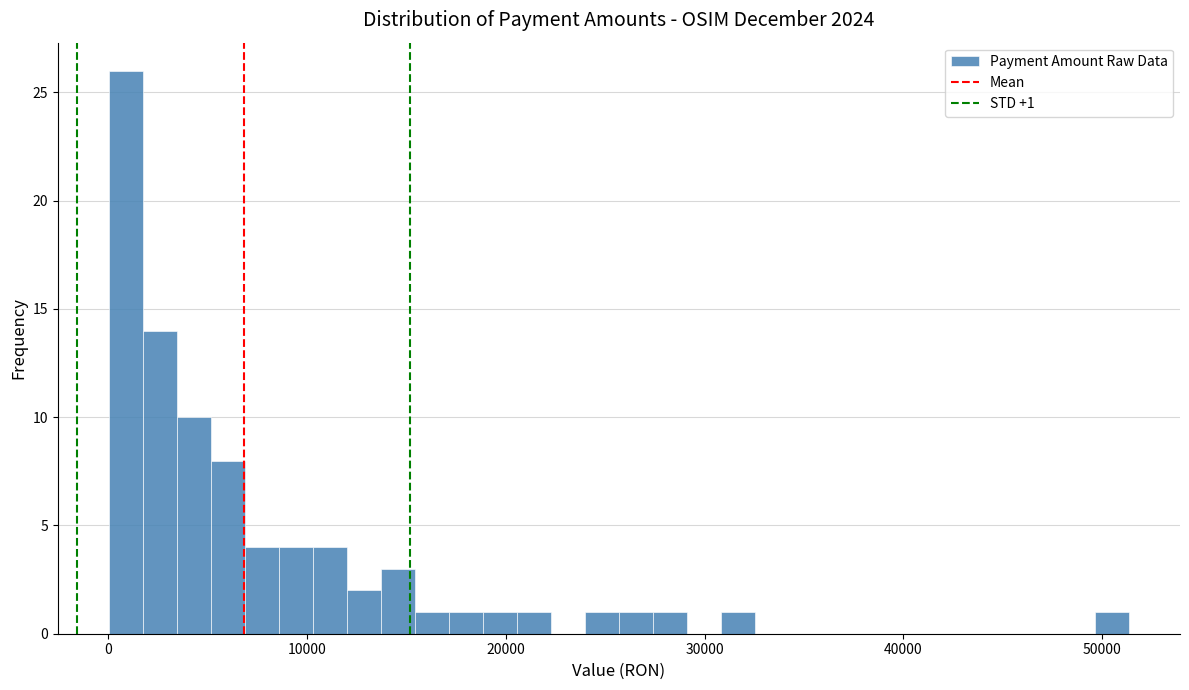

Around what value on the x-axis is the tallest bar? Give the approximate position of its centre, as read against the axis.

1000